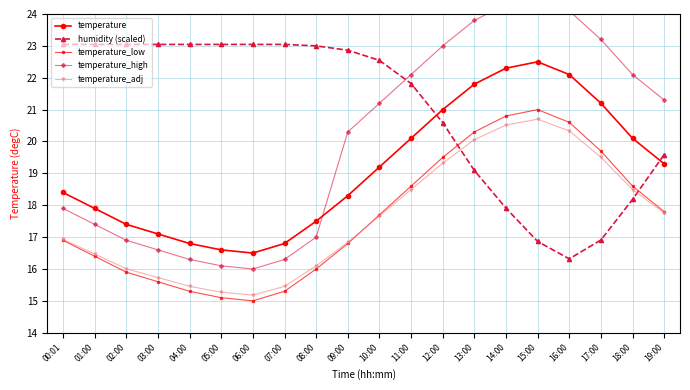

At which category is the sum across all series the highest?

14:00